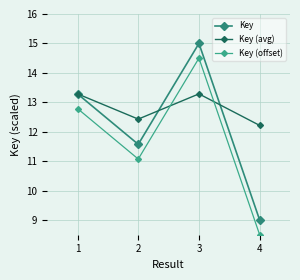

Which series has the largest range (max minus min)?

Key